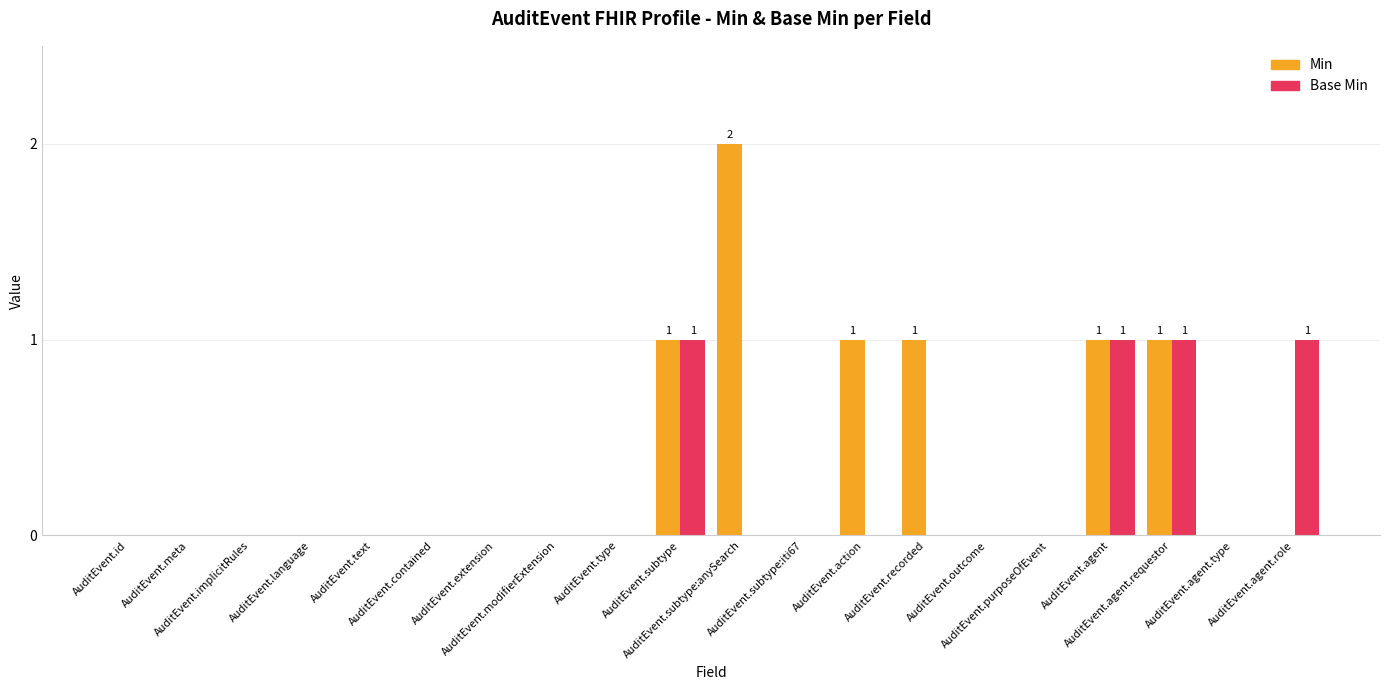

What are all the series names shown in the legend?

Min, Base Min